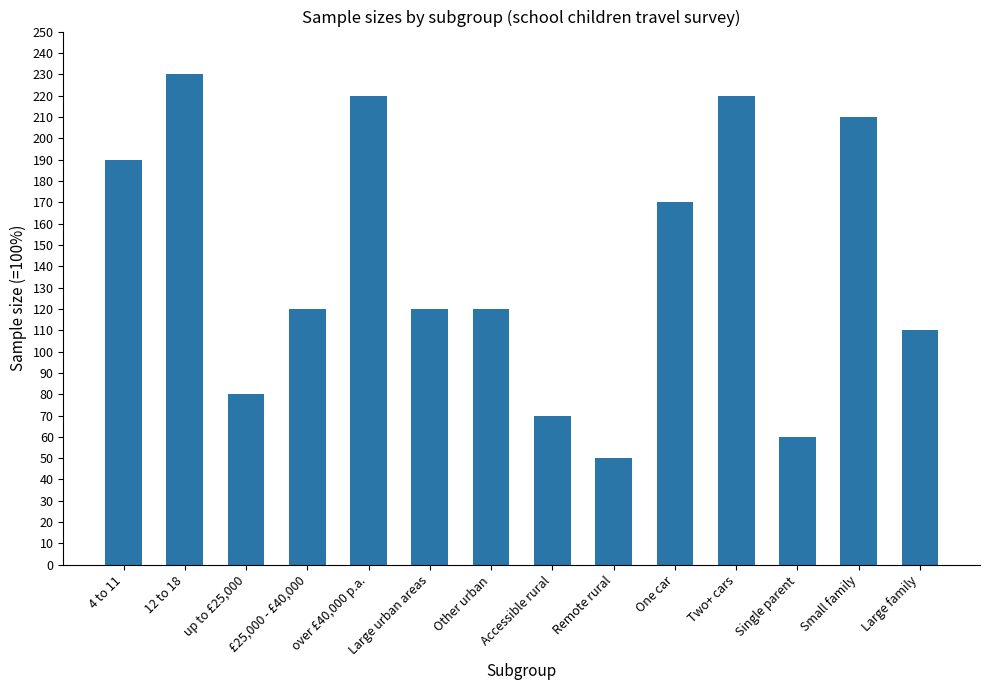

Which label corresponds to the smallest value in the chart?

Remote rural